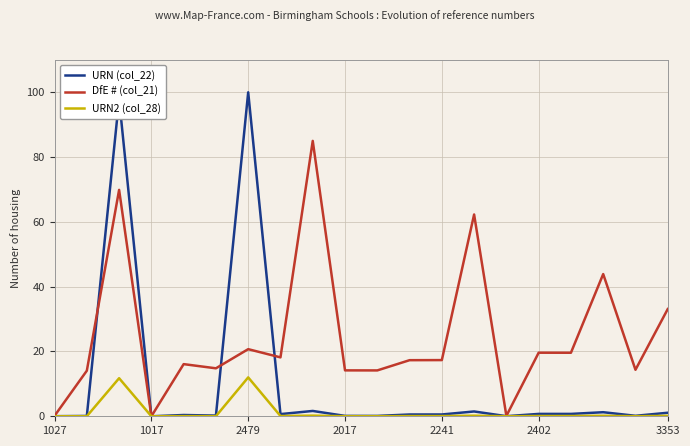

Which series has the largest total across all categories?

DfE # (col_21)